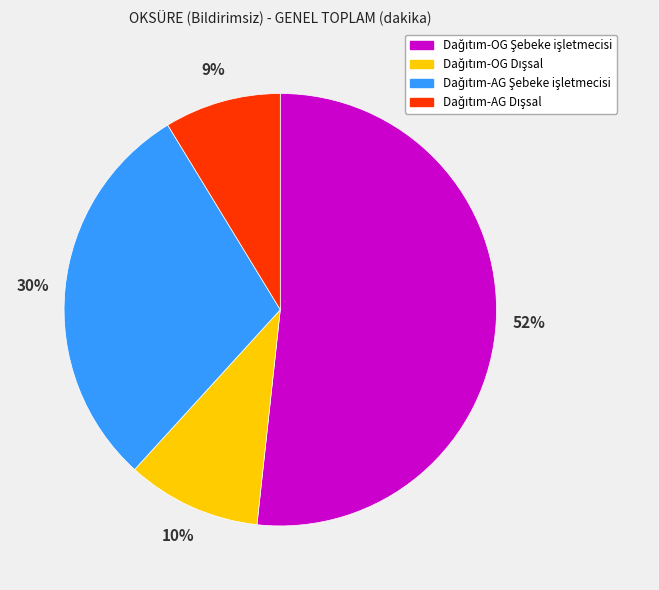

Is there any slice that represents more than half of the pie?

Yes